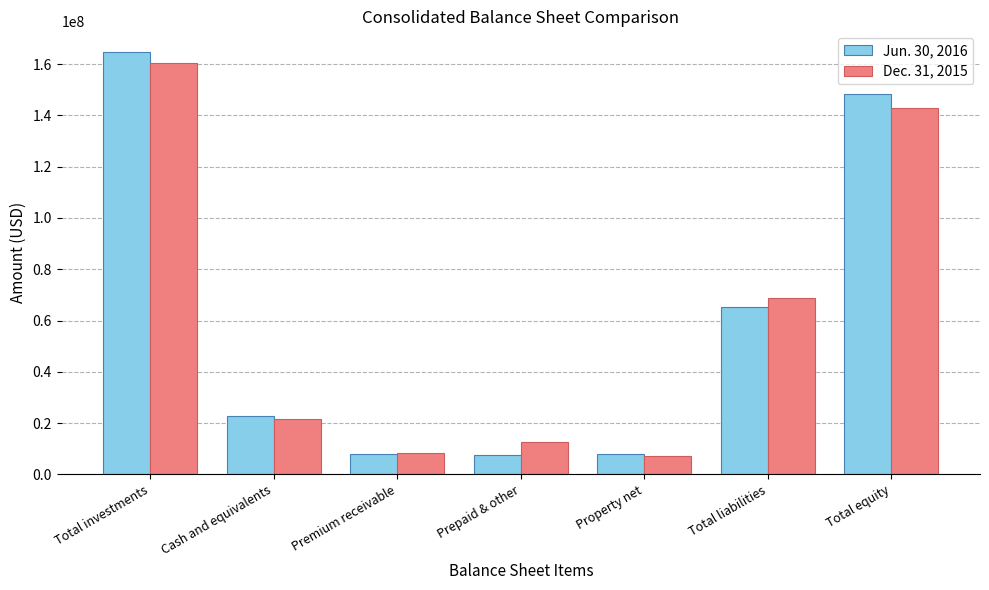

What is the average value of the Dec. 31, 2015 series?

60291419